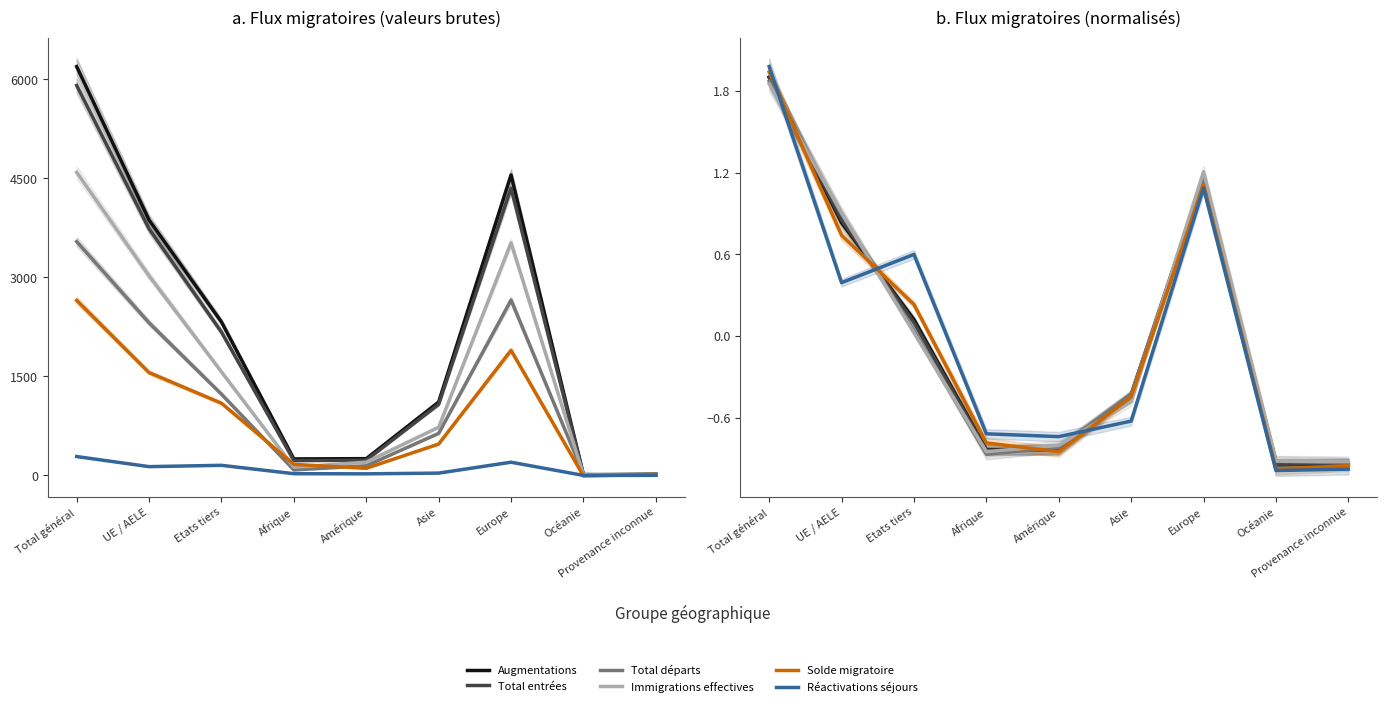

At which label does Augmentations first exceed 0?

Total général